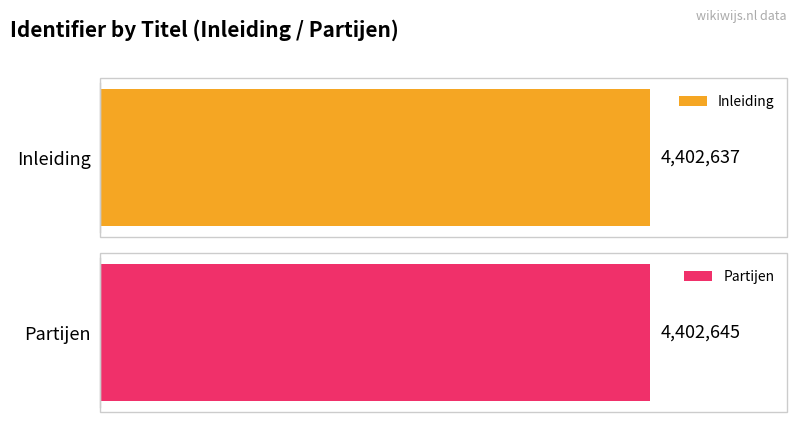

How many values are between 4402637 and 4402645?

2